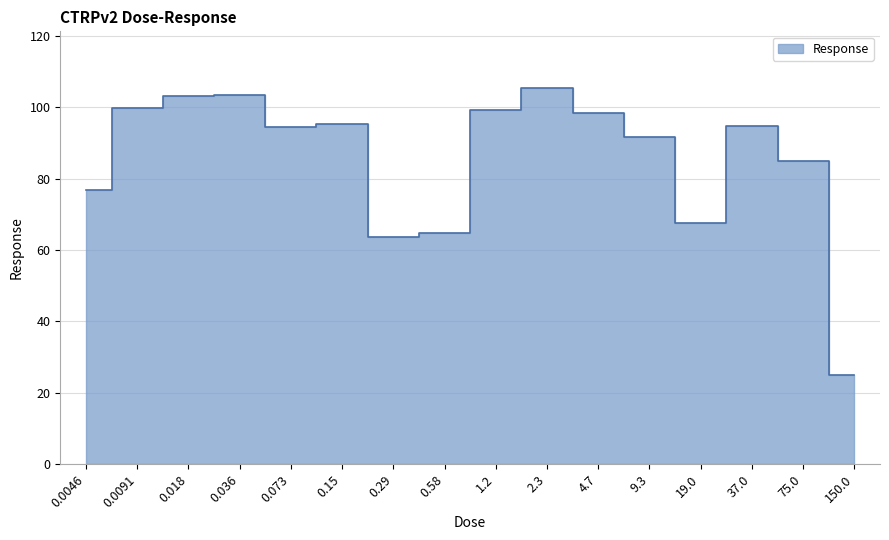

At which category does the chart reach its peak across all series?

2.3